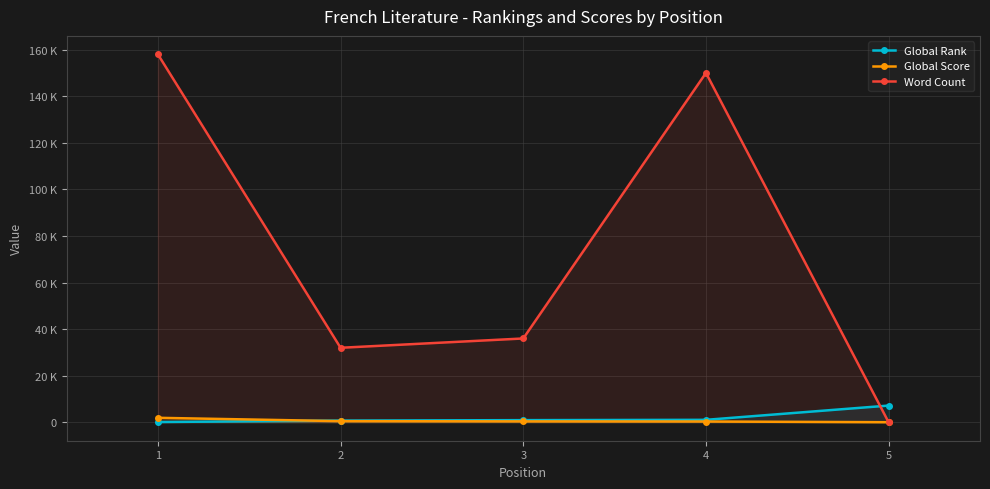

Reading left to right, list all the values displayed in this chart.

Global Rank: 125	744	935	1070	7191
Global Score: 1937	498	402	352	45
Word Count: 158000	32000	36000	150000	0